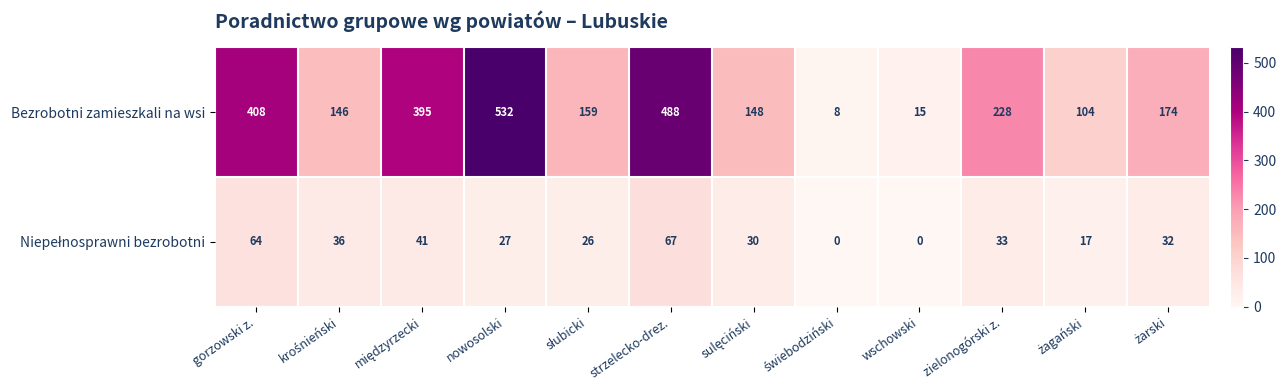

Which label corresponds to the largest value in the chart?

nowosolski